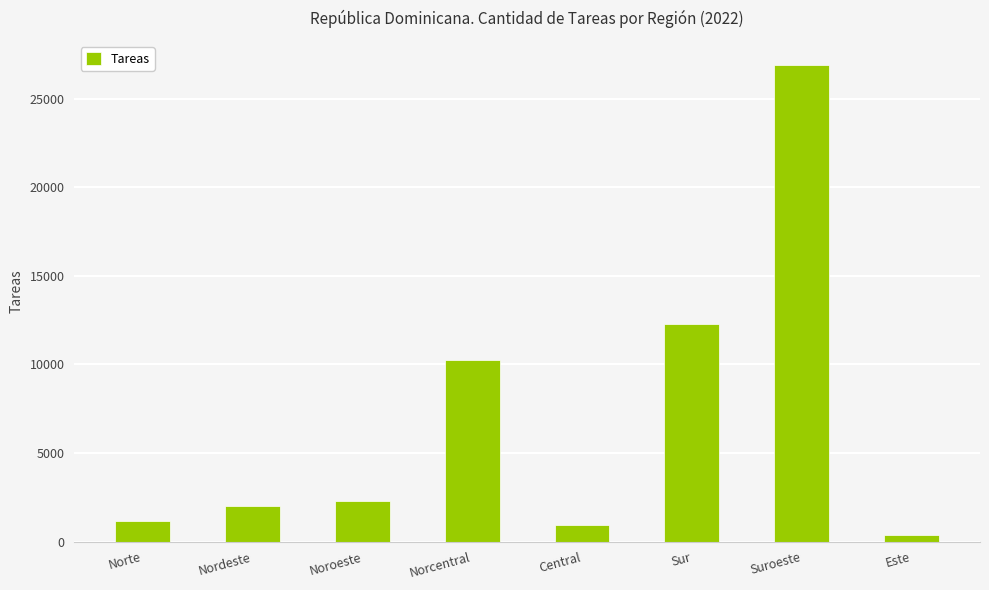

List the labels in order of value, largest first.

Suroeste, Sur, Norcentral, Noroeste, Nordeste, Norte, Central, Este